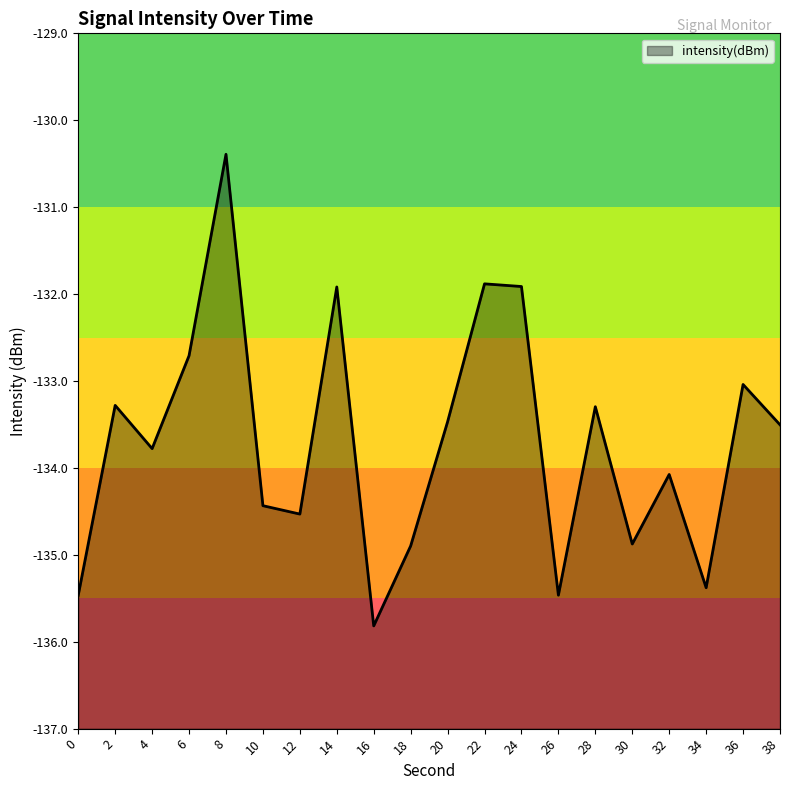

What value does the data have at 18?

-134.9